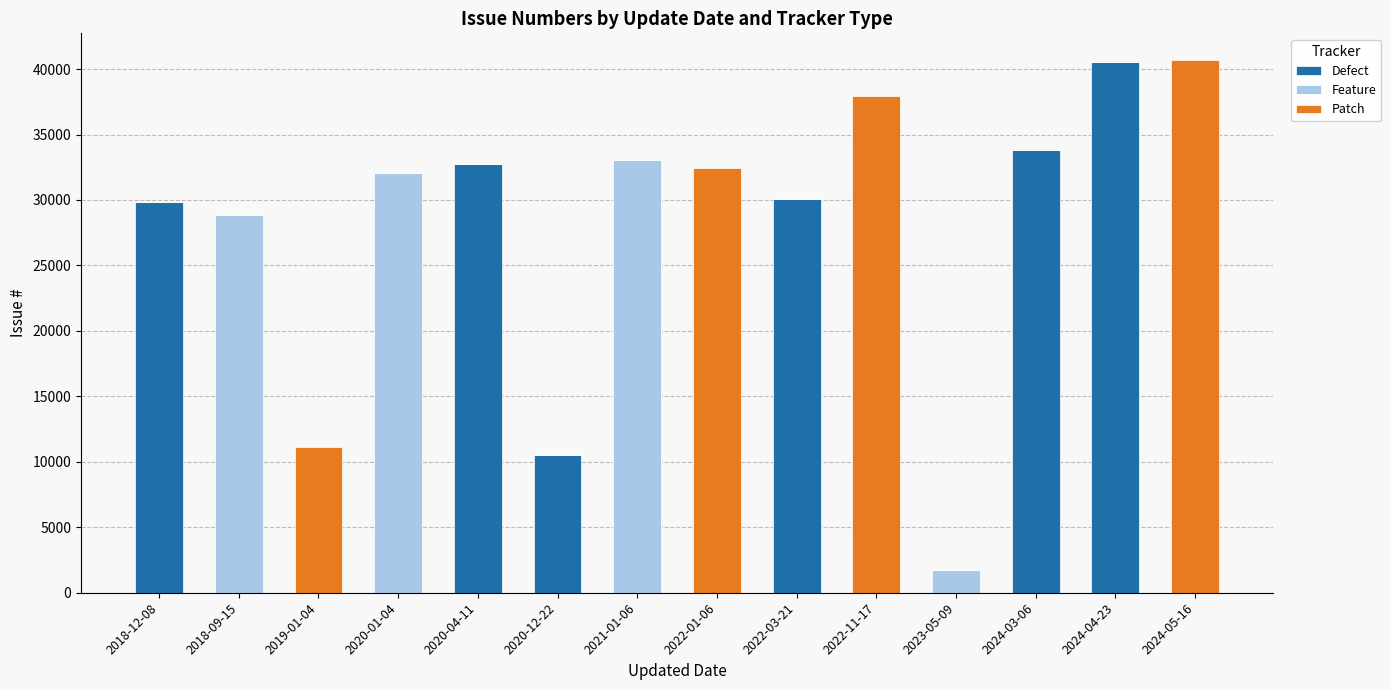

What is the maximum value for Defect?

40515